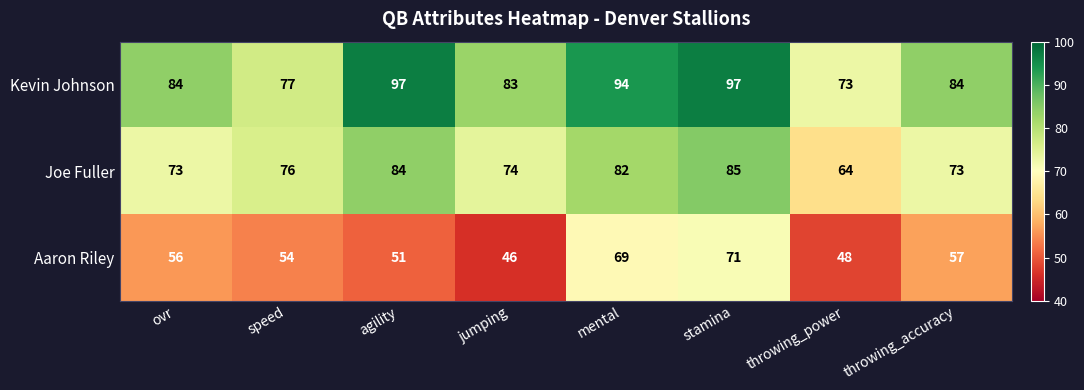

Which series has the largest total across all categories?

Kevin Johnson